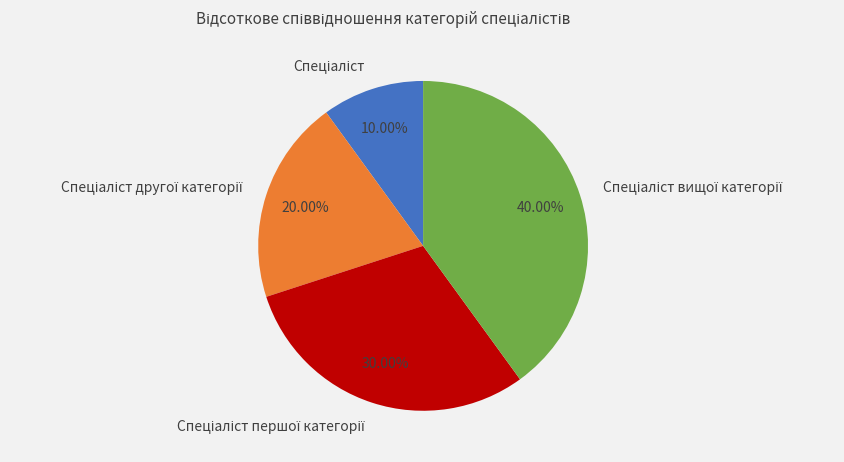

Does any single category account for the majority?

No